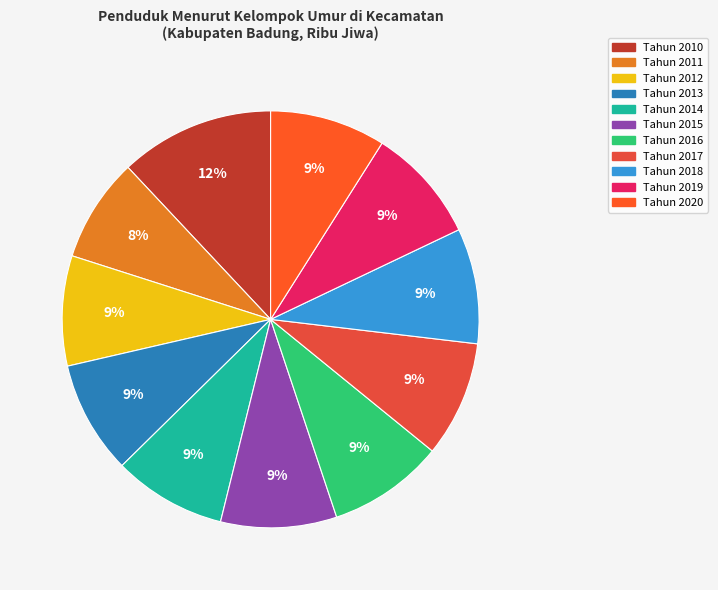

Which slice is the largest?

Tahun 2010